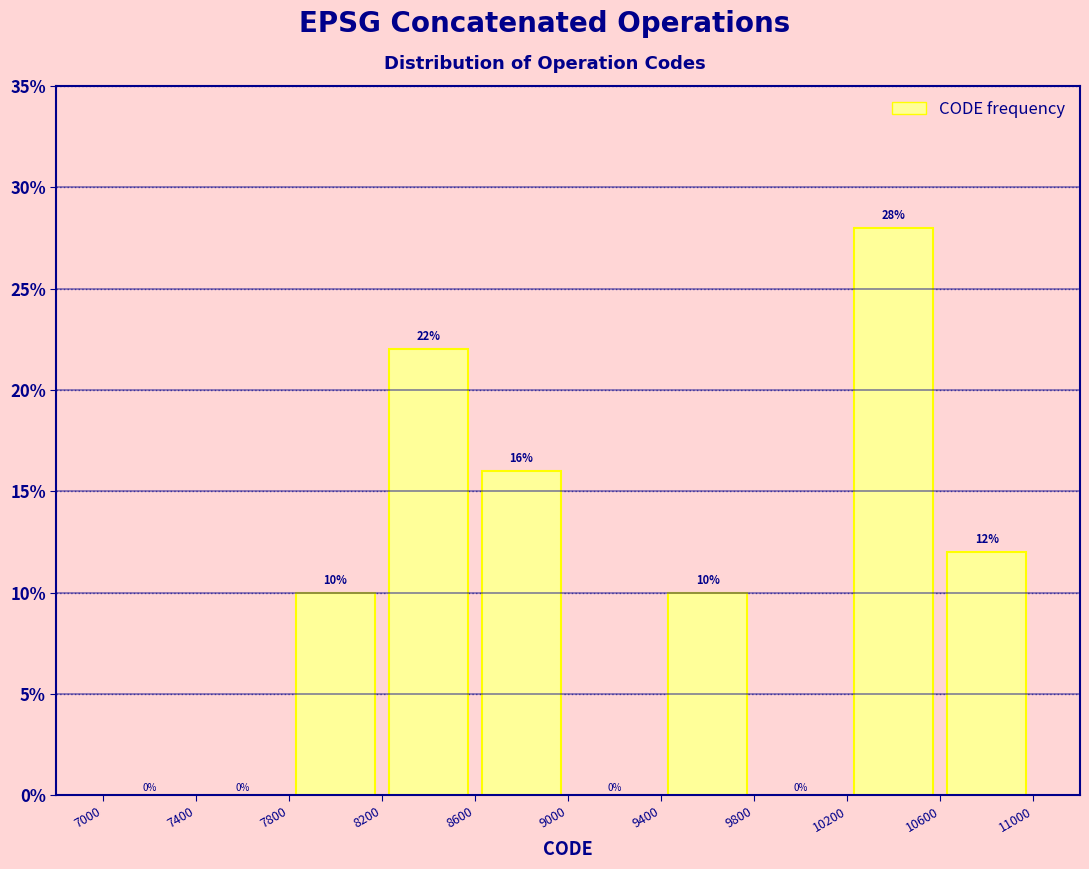

How tall is the bar that spans 8600 to 9000 on the x-axis?

16